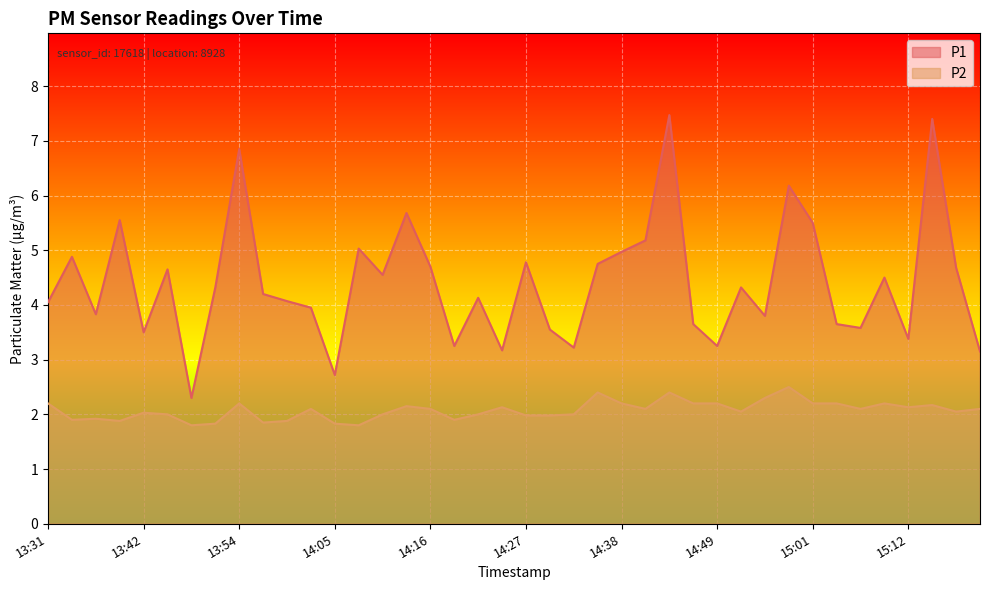

Reading right to left, extract all data points from this chart.

P1: 15:20=3.1	15:17=4.7	15:15=7.4	15:12=3.4	15:09=4.5	15:06=3.6	15:03=3.6	15:01=5.5	14:58=6.2	14:55=3.8	14:52=4.3	14:49=3.2	14:47=3.6	14:44=7.5	14:41=5.2	14:38=5.0	14:36=4.8	14:33=3.2	14:30=3.5	14:27=4.8	14:24=3.2	14:22=4.1	14:19=3.2	14:16=4.7	14:13=5.7	14:10=4.5	14:08=5.0	14:05=2.7	14:02=4.0	13:59=4.1	13:56=4.2	13:54=6.8	13:51=4.3	13:48=2.3	13:45=4.7	13:42=3.5	13:40=5.5	13:37=3.8	13:34=4.9	13:31=4.0
P2: 15:20=2.1	15:17=2.0	15:15=2.2	15:12=2.1	15:09=2.2	15:06=2.1	15:03=2.2	15:01=2.2	14:58=2.5	14:55=2.3	14:52=2.0	14:49=2.2	14:47=2.2	14:44=2.4	14:41=2.1	14:38=2.2	14:36=2.4	14:33=2.0	14:30=2.0	14:27=2.0	14:24=2.1	14:22=2.0	14:19=1.9	14:16=2.1	14:13=2.1	14:10=2.0	14:08=1.8	14:05=1.8	14:02=2.1	13:59=1.9	13:56=1.9	13:54=2.2	13:51=1.8	13:48=1.8	13:45=2.0	13:42=2.0	13:40=1.9	13:37=1.9	13:34=1.9	13:31=2.2